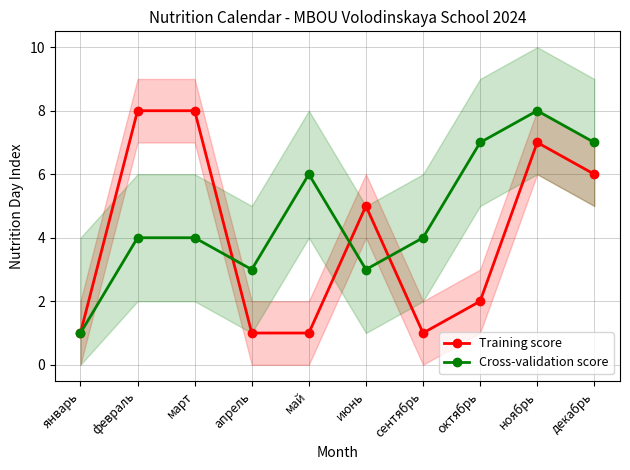

Reading left to right, transcribe all the data shown in this chart.

Training score: январь=1	февраль=8	март=8	апрель=1	май=1	июнь=5	сентябрь=1	октябрь=2	ноябрь=7	декабрь=6
Cross-validation score: январь=1	февраль=4	март=4	апрель=3	май=6	июнь=3	сентябрь=4	октябрь=7	ноябрь=8	декабрь=7